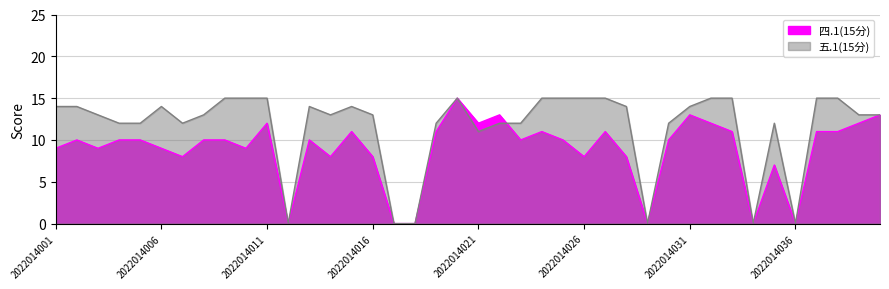

What is the difference between the second highest and minimum values in the 四.1(15分) series?

13